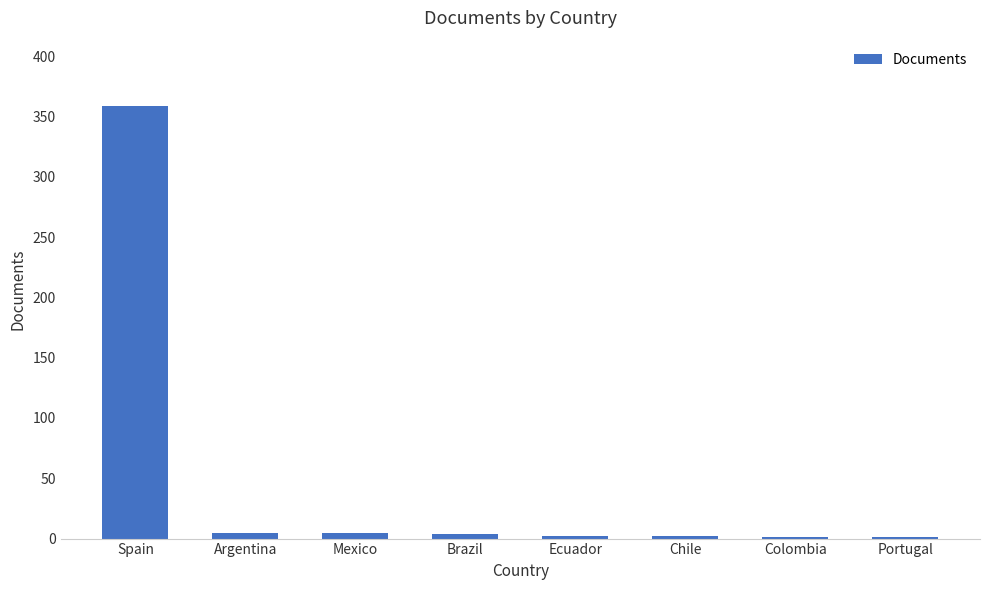

Which has a higher value, Spain or Ecuador?

Spain